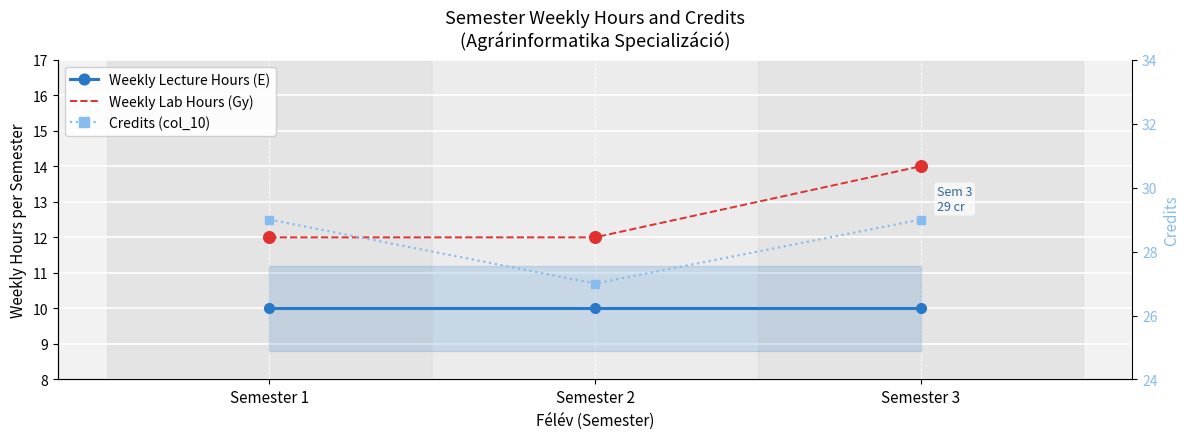

Which series has the largest total across all categories?

Credits (col_10)